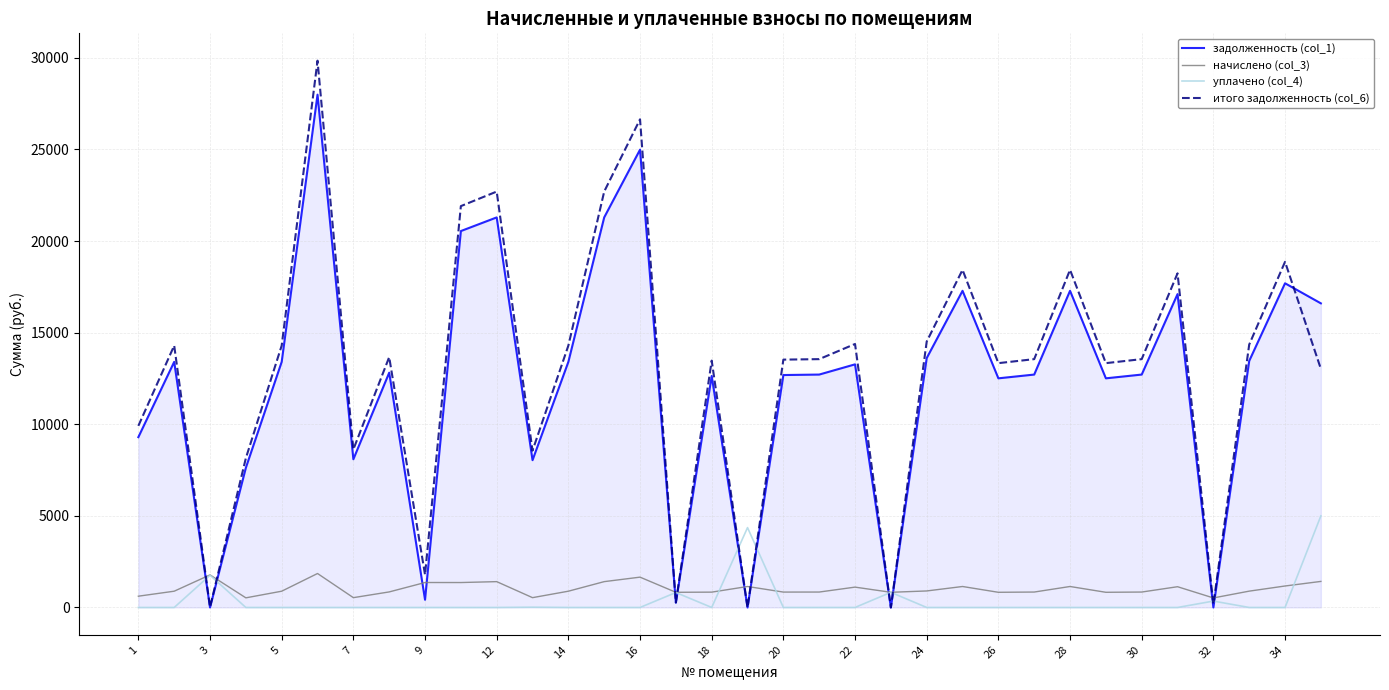

Which series has the widest spread of values?

итого задолженность (col_6)